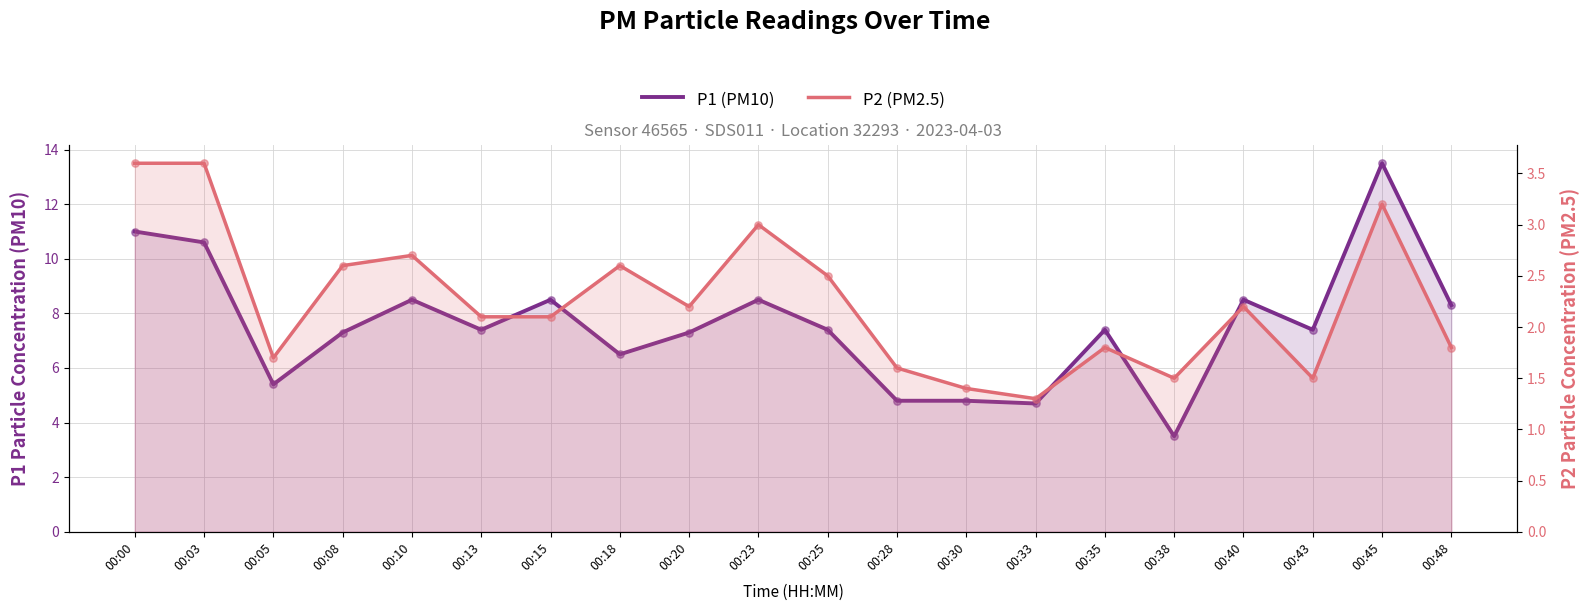

What are all the series names shown in the legend?

P1 (PM10), P2 (PM2.5)